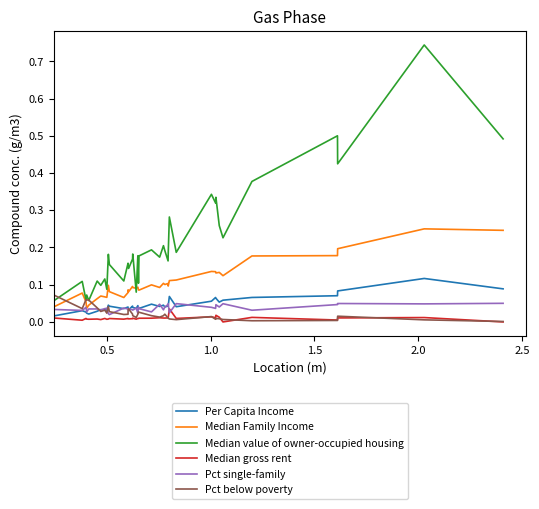

Which series has the largest total across all categories?

Median value of owner-occupied housing